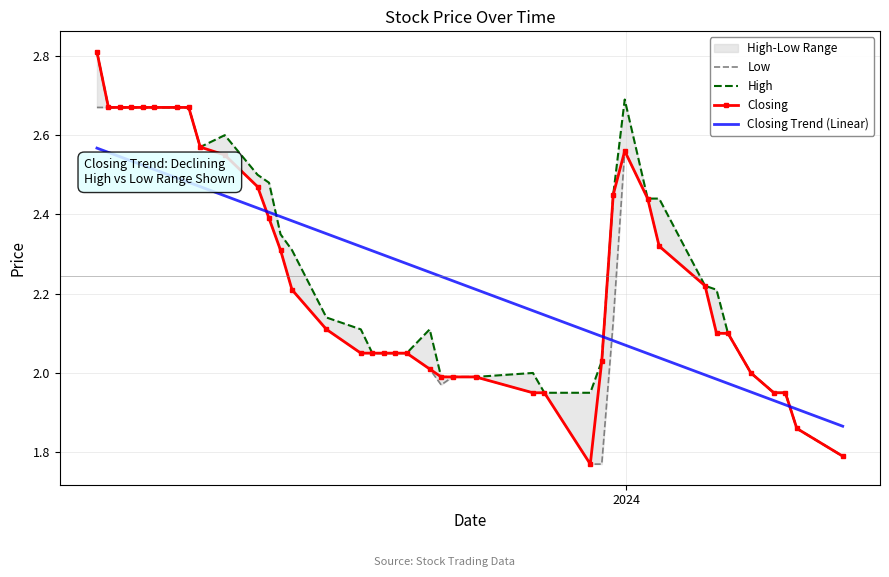

Reading left to right, list all the values displayed in this chart.

Low: 2.7	2.7	2.7	2.7	2.7	2.7	2.7	2.7	2.6	2.5	2.5	2.4	2.3	2.2	2.1	2.0	2.0	2.0	2.0	2.0	2.0	2.0	2.0	2.0	1.9	1.9	1.8	1.8	2.1	2.6	2.4	2.3	2.2	2.1	2.1	2.0	1.9	1.9	1.9	1.8
High: 2.8	2.7	2.7	2.7	2.7	2.7	2.7	2.7	2.6	2.6	2.5	2.5	2.4	2.3	2.1	2.1	2.0	2.0	2.0	2.0	2.1	2.0	2.0	2.0	2.0	1.9	1.9	2.0	2.5	2.7	2.4	2.4	2.2	2.2	2.1	2.0	1.9	1.9	1.9	1.8
Closing: 2.8	2.7	2.7	2.7	2.7	2.7	2.7	2.7	2.6	2.5	2.5	2.4	2.3	2.2	2.1	2.0	2.0	2.0	2.0	2.0	2.0	2.0	2.0	2.0	1.9	1.9	1.8	2.0	2.5	2.6	2.4	2.3	2.2	2.1	2.1	2.0	1.9	1.9	1.9	1.8
Closing Trend (Linear): 2.6	2.6	2.5	2.5	2.5	2.5	2.5	2.5	2.5	2.4	2.4	2.4	2.4	2.4	2.4	2.3	2.3	2.3	2.3	2.3	2.3	2.2	2.2	2.2	2.2	2.1	2.1	2.1	2.1	2.1	2.0	2.0	2.0	2.0	2.0	2.0	1.9	1.9	1.9	1.9